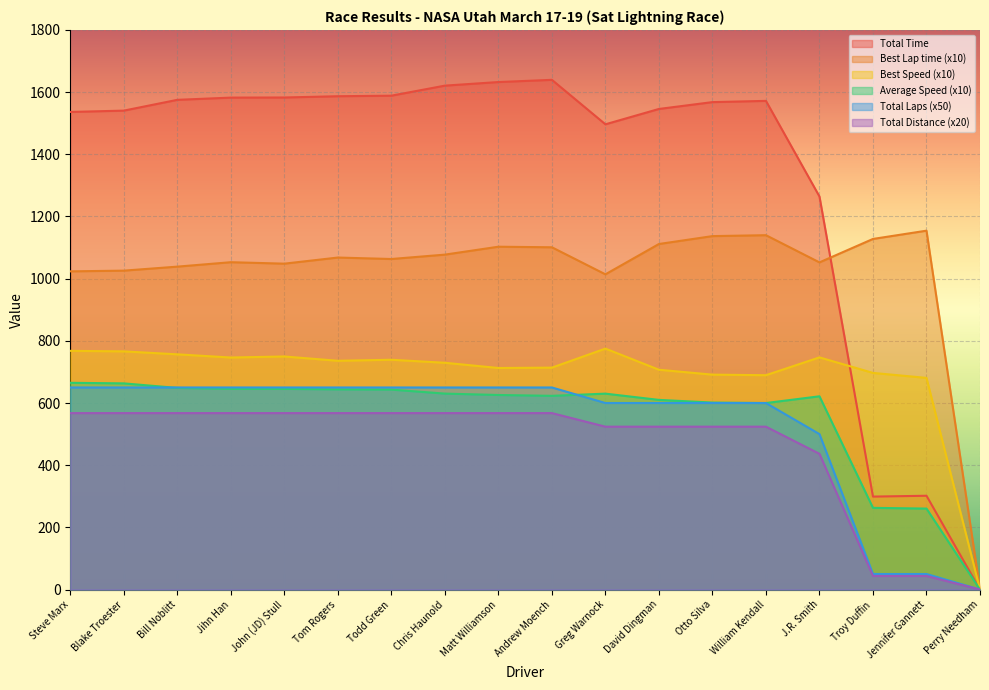

Reading left to right, what are all the values shown in this chart?

Total Time: Steve Marx=1536.3	Blake Troester=1540.5	Bill Noblitt=1575.2	Jihn Han=1582.4	John (JD) Stull=1582.7	Tom Rogers=1586.8	Todd Green=1588.6	Chris Haunold=1620.9	Matt Williamson=1632.4	Andrew Moench=1639.5	Greg Warnock=1496.5	David Dingman=1545.9	Otto Silva=1567.9	William Kendall=1571.8	J.R. Smith=1264.2	Troy Duffin=299.0	Jennifer Gannett=301.7	Perry Needham=0.0
Best Lap time: Steve Marx=1023.5	Blake Troester=1025.8	Bill Noblitt=1038.7	Jihn Han=1052.9	John (JD) Stull=1048.2	Tom Rogers=1067.9	Todd Green=1063.2	Chris Haunold=1077.3	Matt Williamson=1102.8	Andrew Moench=1100.9	Greg Warnock=1013.9	David Dingman=1111.5	Otto Silva=1136.9	William Kendall=1139.8	J.R. Smith=1052.3	Troy Duffin=1127.8	Jennifer Gannett=1154.3	Perry Needham=0.0
Best Speed: Steve Marx=767.8	Blake Troester=766.1	Bill Noblitt=756.6	Jihn Han=746.4	John (JD) Stull=749.7	Tom Rogers=735.9	Todd Green=739.2	Chris Haunold=729.5	Matt Williamson=712.6	Andrew Moench=713.8	Greg Warnock=775.1	David Dingman=707.1	Otto Silva=691.3	William Kendall=689.5	J.R. Smith=746.8	Troy Duffin=696.9	Jennifer Gannett=680.8	Perry Needham=0.0
Average Speed: Steve Marx=665.0	Blake Troester=663.2	Bill Noblitt=648.6	Jihn Han=645.6	John (JD) Stull=645.5	Tom Rogers=643.8	Todd Green=643.1	Chris Haunold=630.3	Matt Williamson=625.8	Andrew Moench=623.1	Greg Warnock=630.2	David Dingman=610.1	Otto Silva=601.5	William Kendall=600.0	J.R. Smith=621.6	Troy Duffin=262.8	Jennifer Gannett=260.5	Perry Needham=0.0
Total Laps: Steve Marx=567.6	Blake Troester=567.6	Bill Noblitt=567.6	Jihn Han=567.6	John (JD) Stull=567.6	Tom Rogers=567.6	Todd Green=567.6	Chris Haunold=567.6	Matt Williamson=567.6	Andrew Moench=567.6	Greg Warnock=523.9	David Dingman=523.9	Otto Silva=523.9	William Kendall=523.9	J.R. Smith=436.6	Troy Duffin=43.7	Jennifer Gannett=43.7	Perry Needham=0.0
Total Distance: Steve Marx=650.0	Blake Troester=650.0	Bill Noblitt=650.0	Jihn Han=650.0	John (JD) Stull=650.0	Tom Rogers=650.0	Todd Green=650.0	Chris Haunold=650.0	Matt Williamson=650.0	Andrew Moench=650.0	Greg Warnock=600.0	David Dingman=600.0	Otto Silva=600.0	William Kendall=600.0	J.R. Smith=500.0	Troy Duffin=50.0	Jennifer Gannett=50.0	Perry Needham=0.0